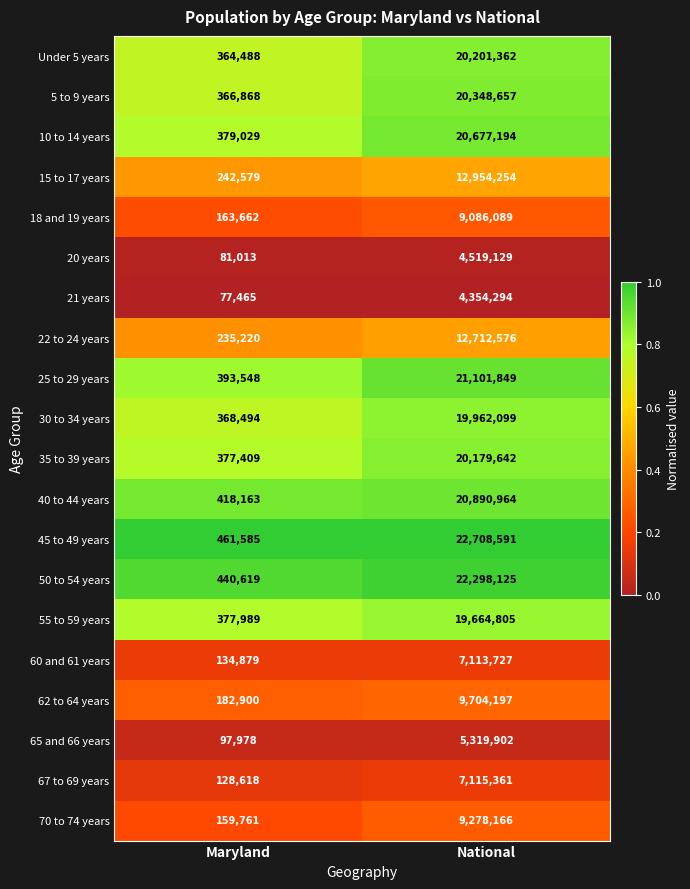

Which series has the widest spread of values?

45 to 49 years